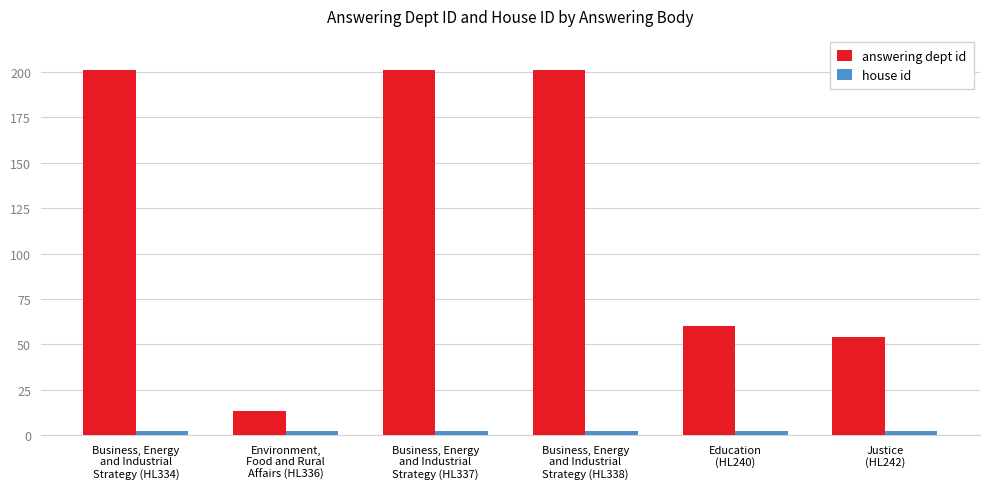

What is the greatest value displayed?

201